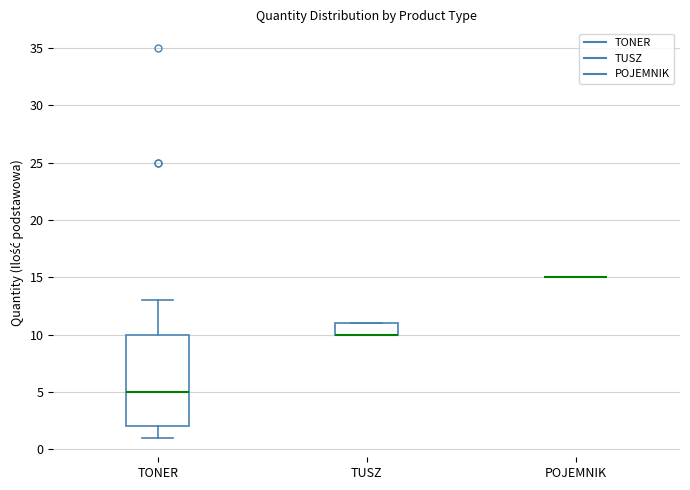

Where does the upper whisker of the box for TONER end on the y-axis? The values are not printed on the chart, so give them approximately, as read against the axis.

13